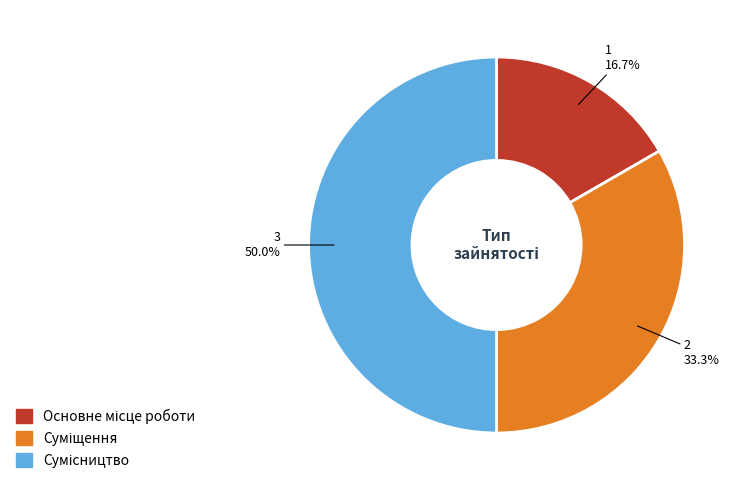

What percentage is the Сумісництво slice, to the nearest percent?

50%